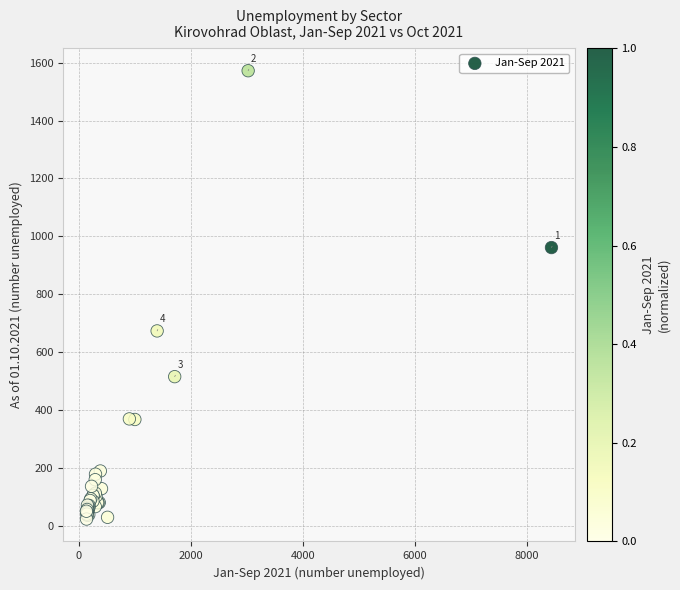

What Y value in the scatter plot is closest to 797?

673